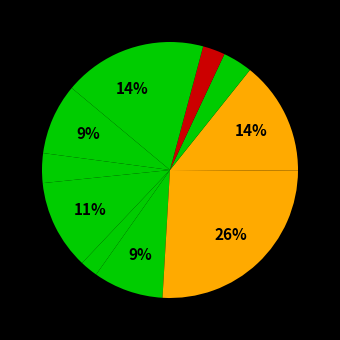

How many segments does this pie chart have?

11